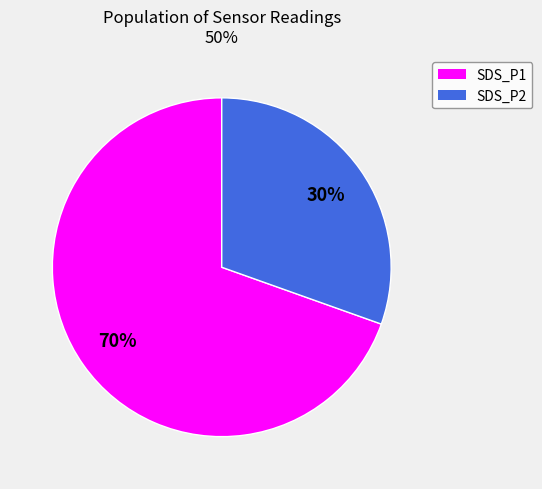

To the nearest percent, what portion does SDS_P2 represent?

30%